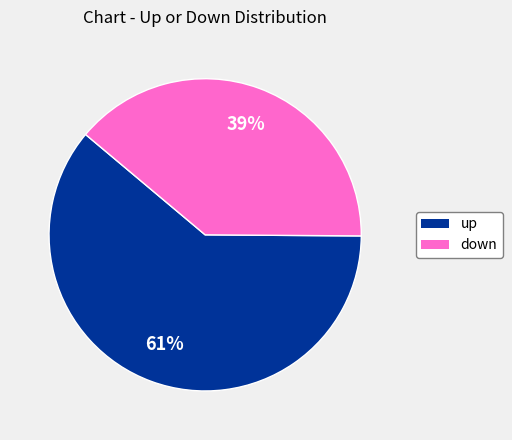

What is the majority slice?

up